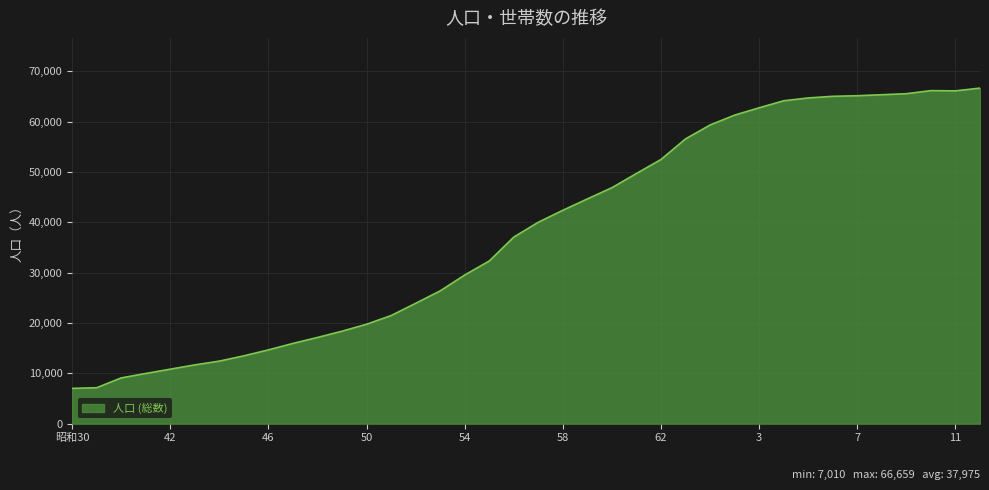

Count the number of categories in the chart.

38